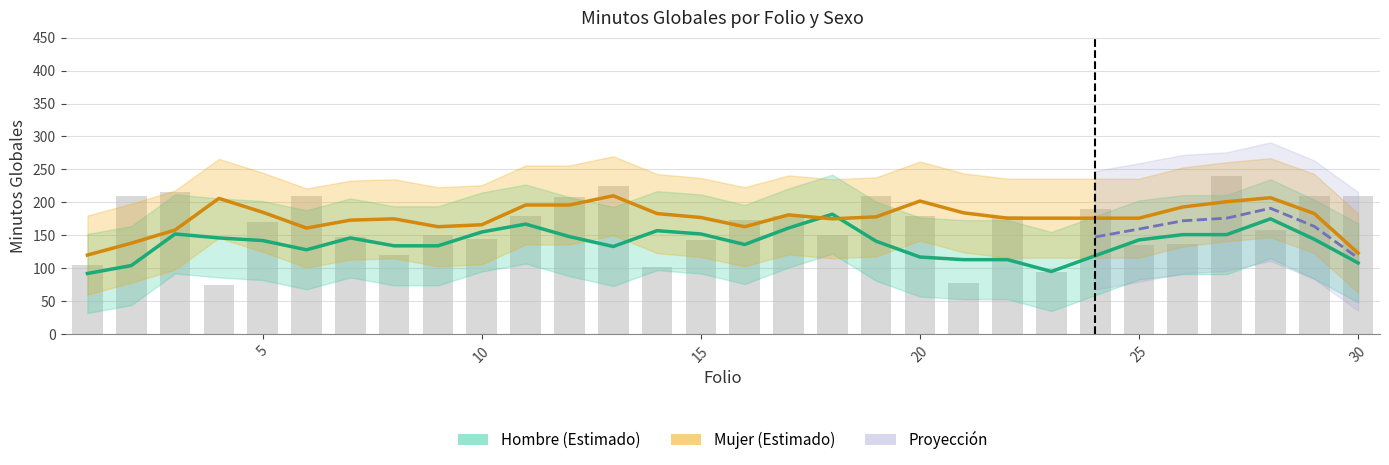

At which label is Mujer closest to 180?

15